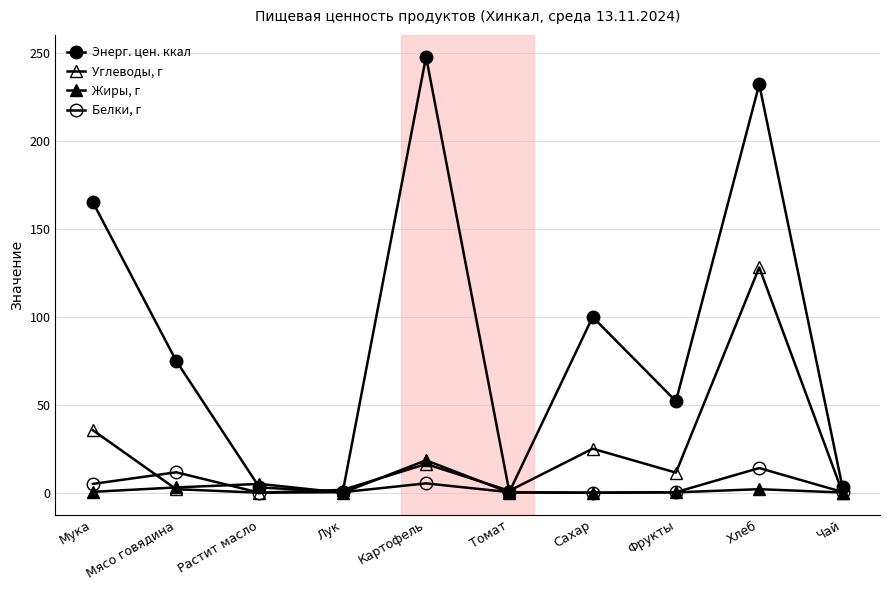

After their last crossing, which series has the higher values: Энерг. цен. ккал or Жиры, г?

Энерг. цен. ккал